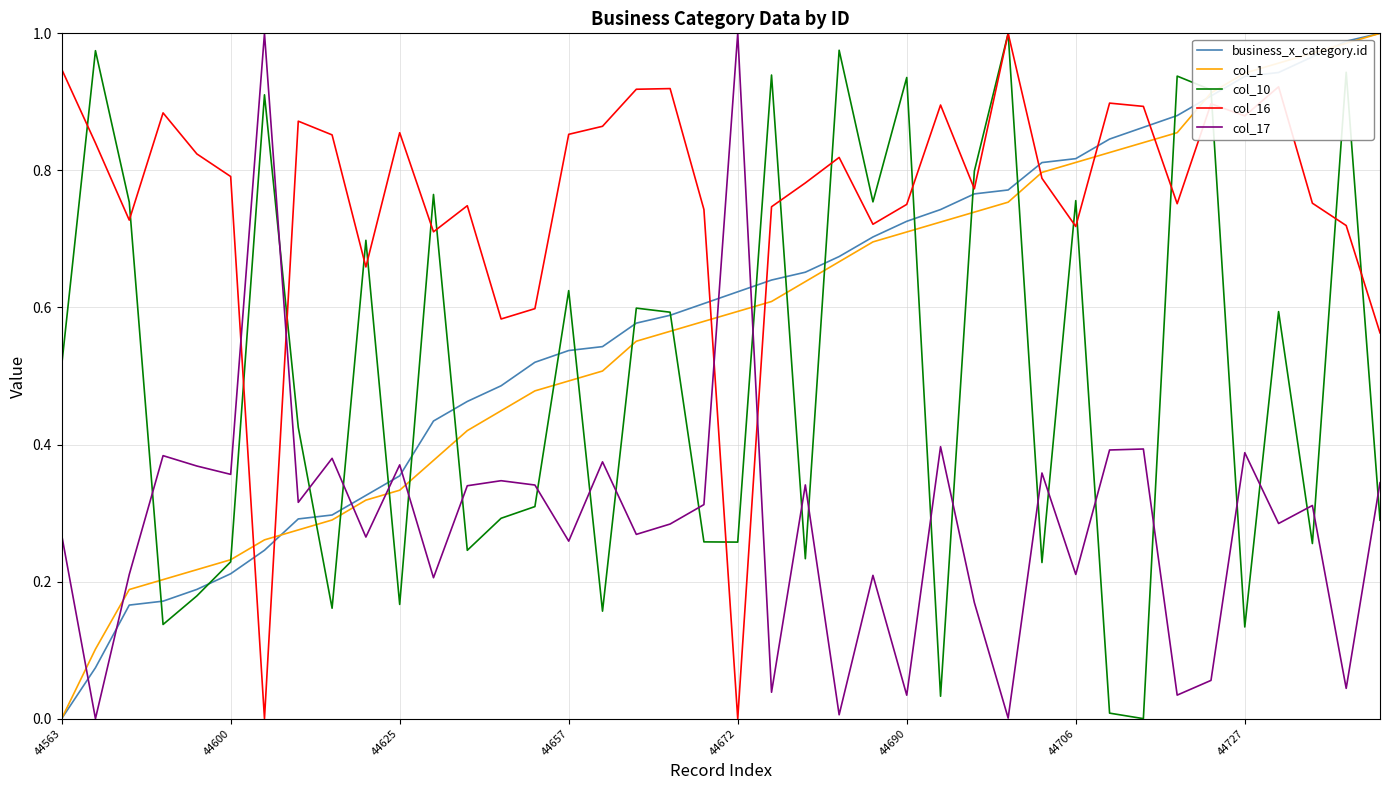

Which series has the largest total across all categories?

col_16